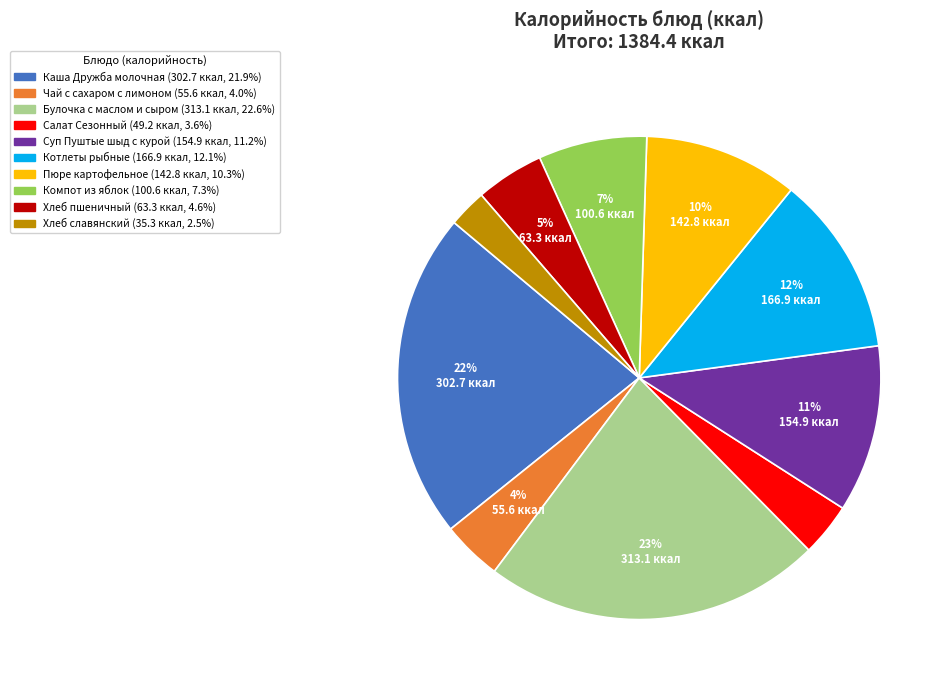

How many slices are in this pie chart?

10